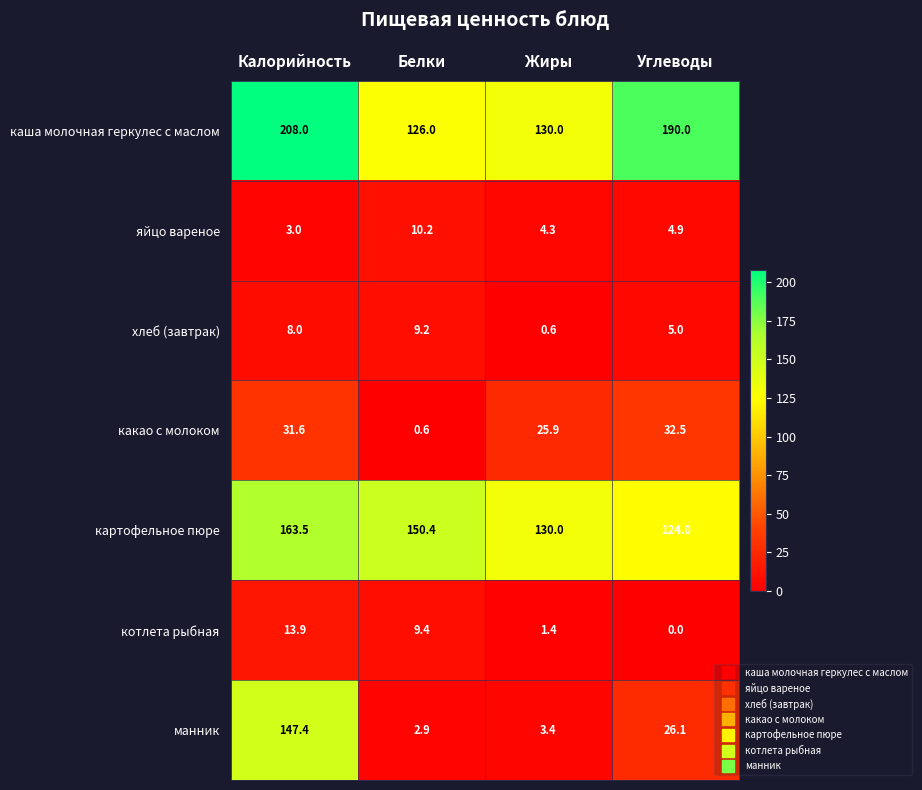

Which series has the largest total across all categories?

каша молочная геркулес с маслом